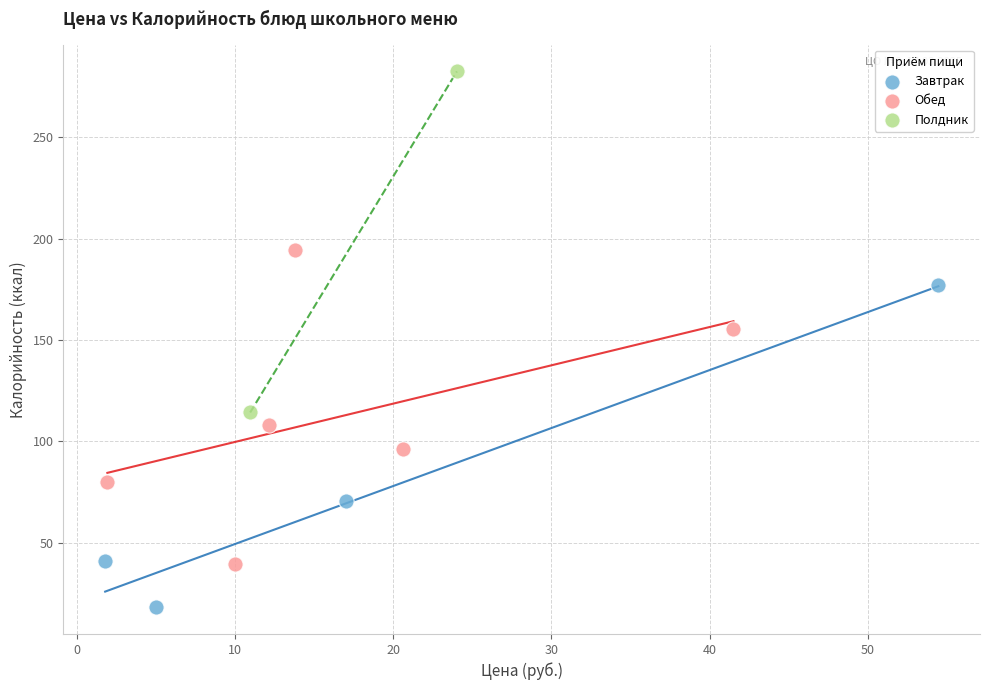

Which series reaches the maximum Y coordinate?

Полдник